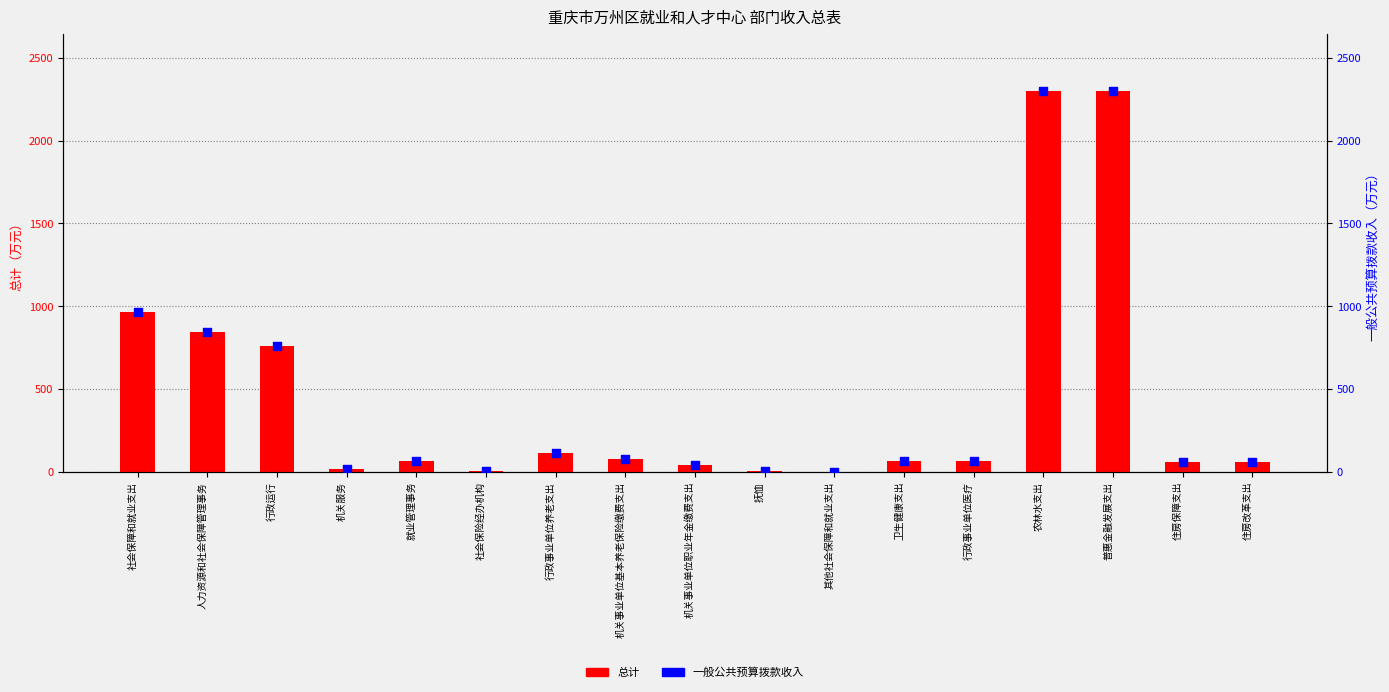

Which series reaches the minimum Y coordinate?

总计